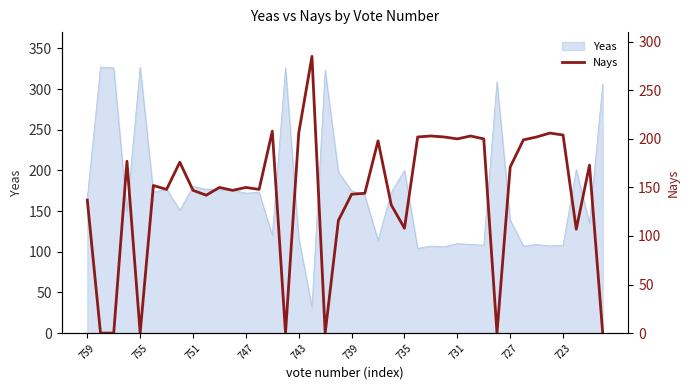

What is the lowest value of the Yeas series?

32